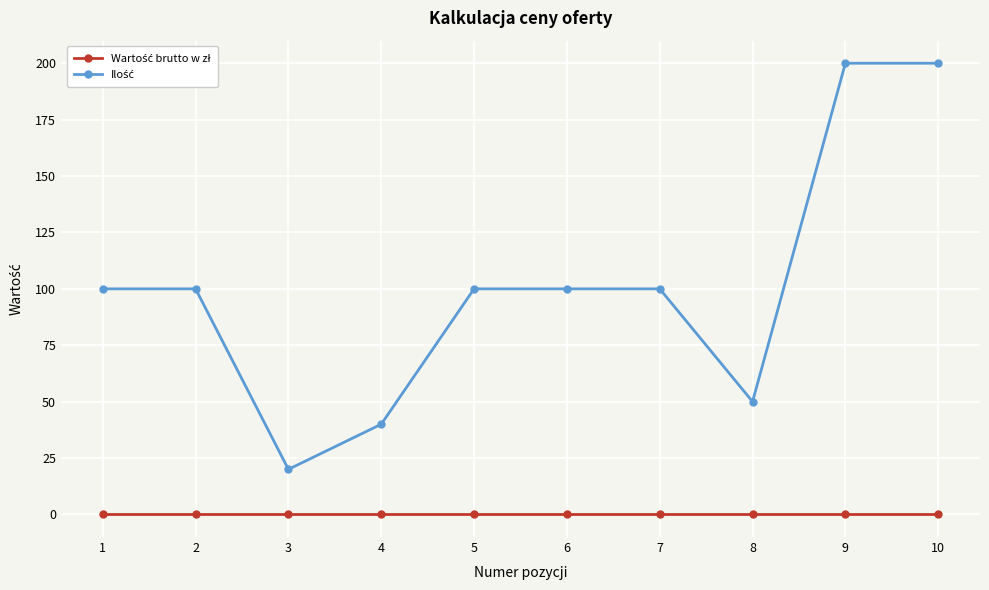

At how many categories does at least one series exceed 9?

10